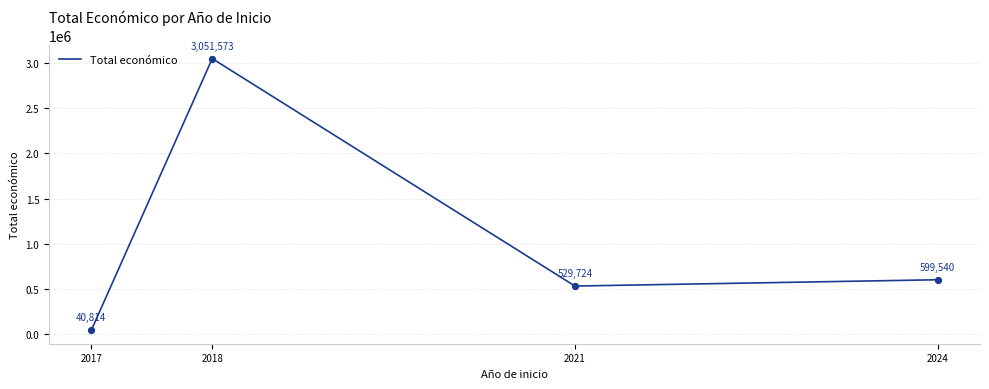

What is the change in value from 2017 to 2024?

+558726